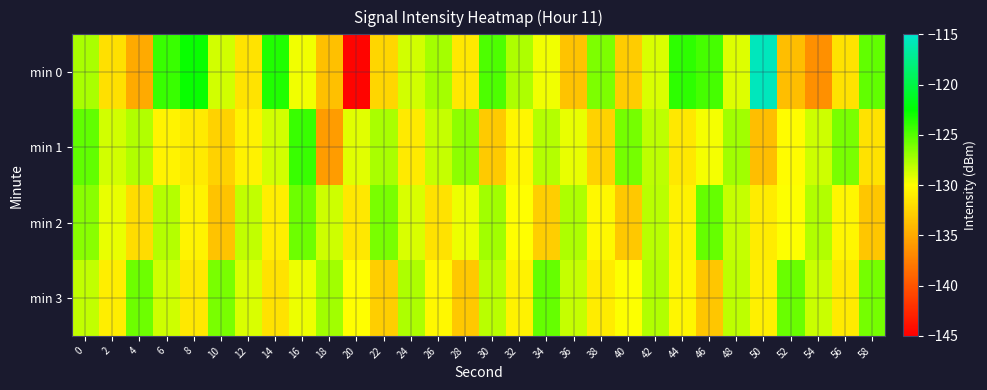

Between 14 and 26, which series saw the biggest shift?

min 0